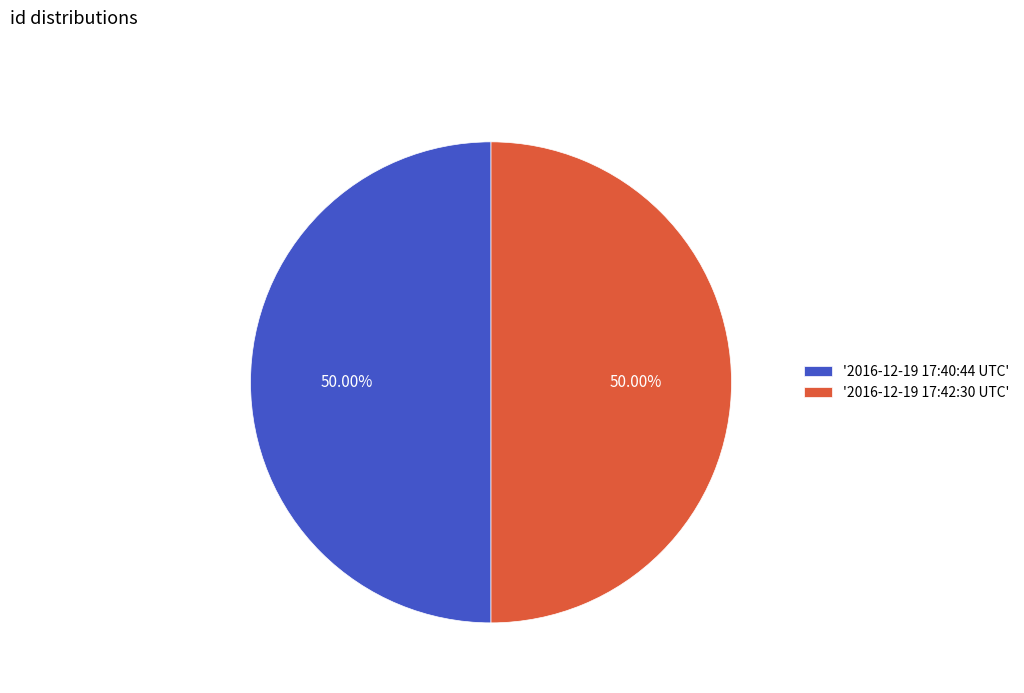

Do '2016-12-19 17:42:30 UTC' and '2016-12-19 17:40:44 UTC' together represent more than half of the pie?

Yes